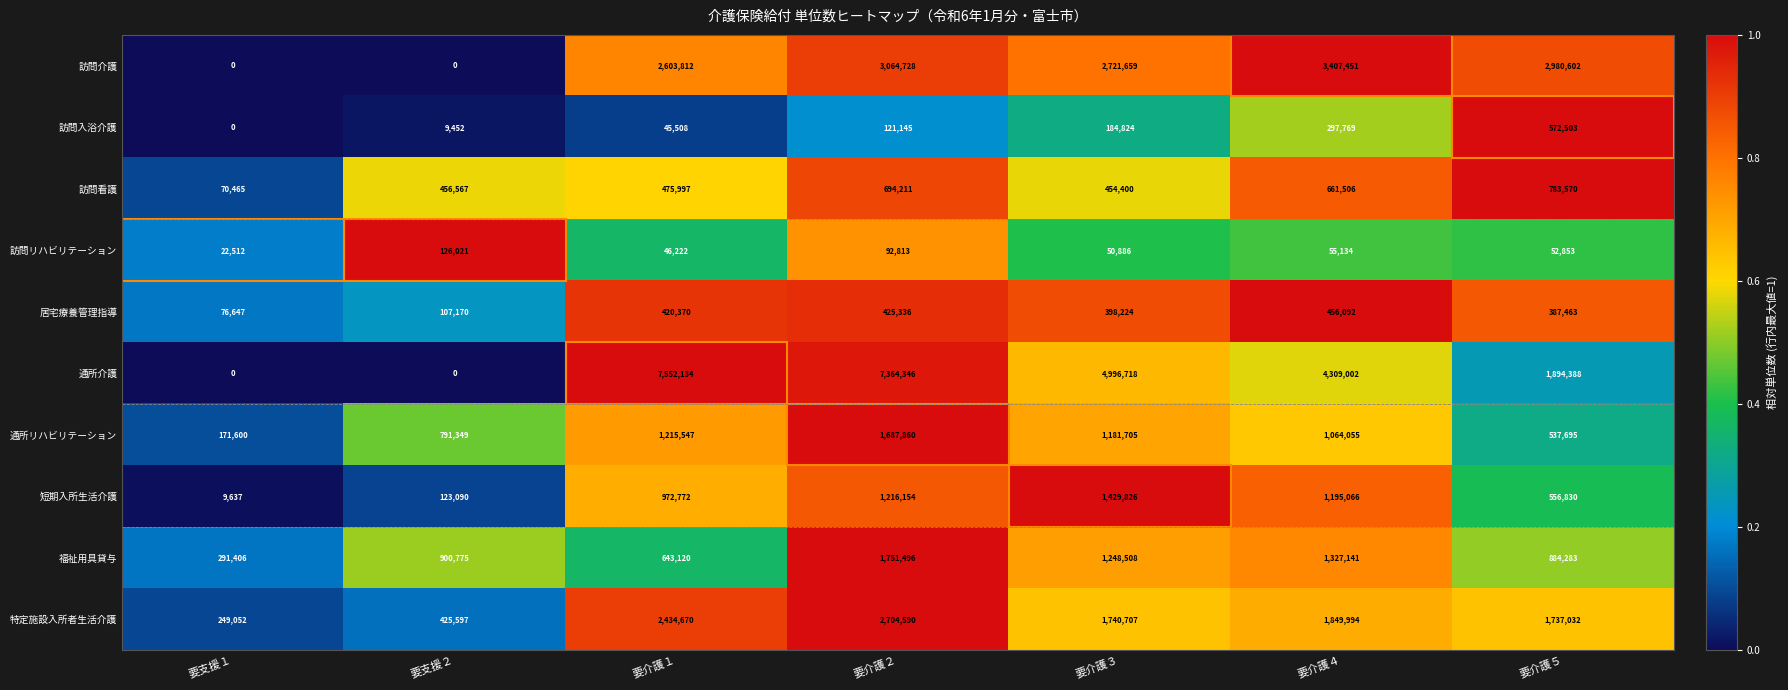

What is the average value of the 居宅療養管理指導 series?

324472